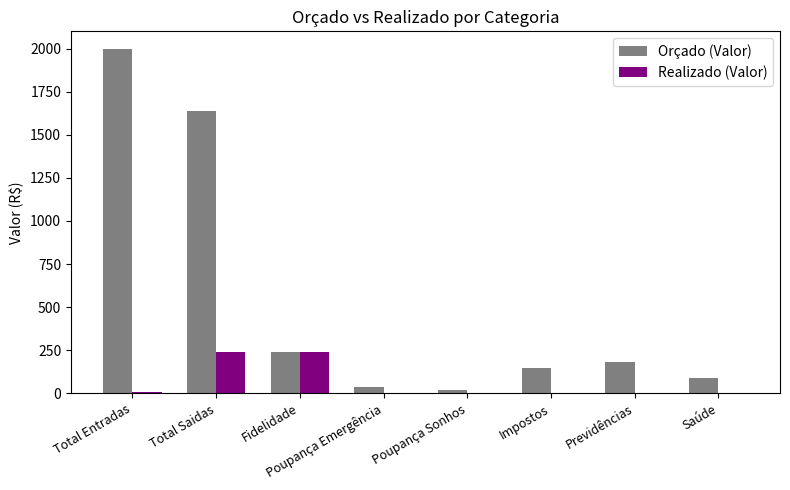

What is the spread (max minus min) of values at Previdências?

180